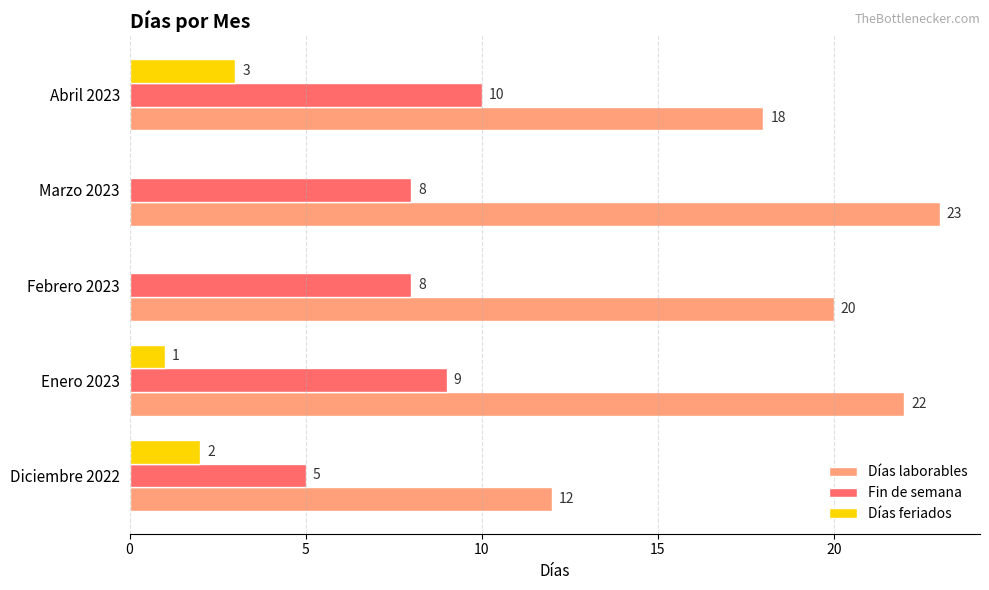

Which series has the largest total across all categories?

Días laborables